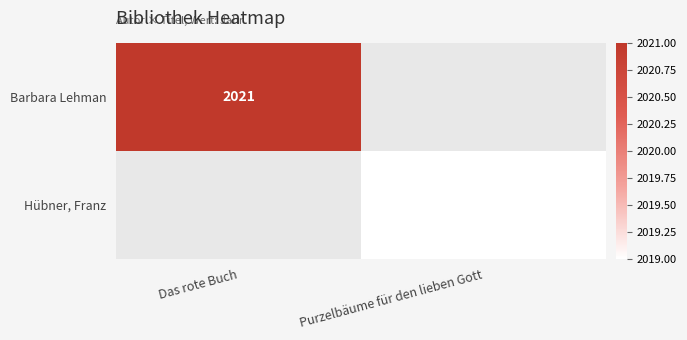

The Barbara Lehman series shows 3330 at Das rote Buch. True or false?

False